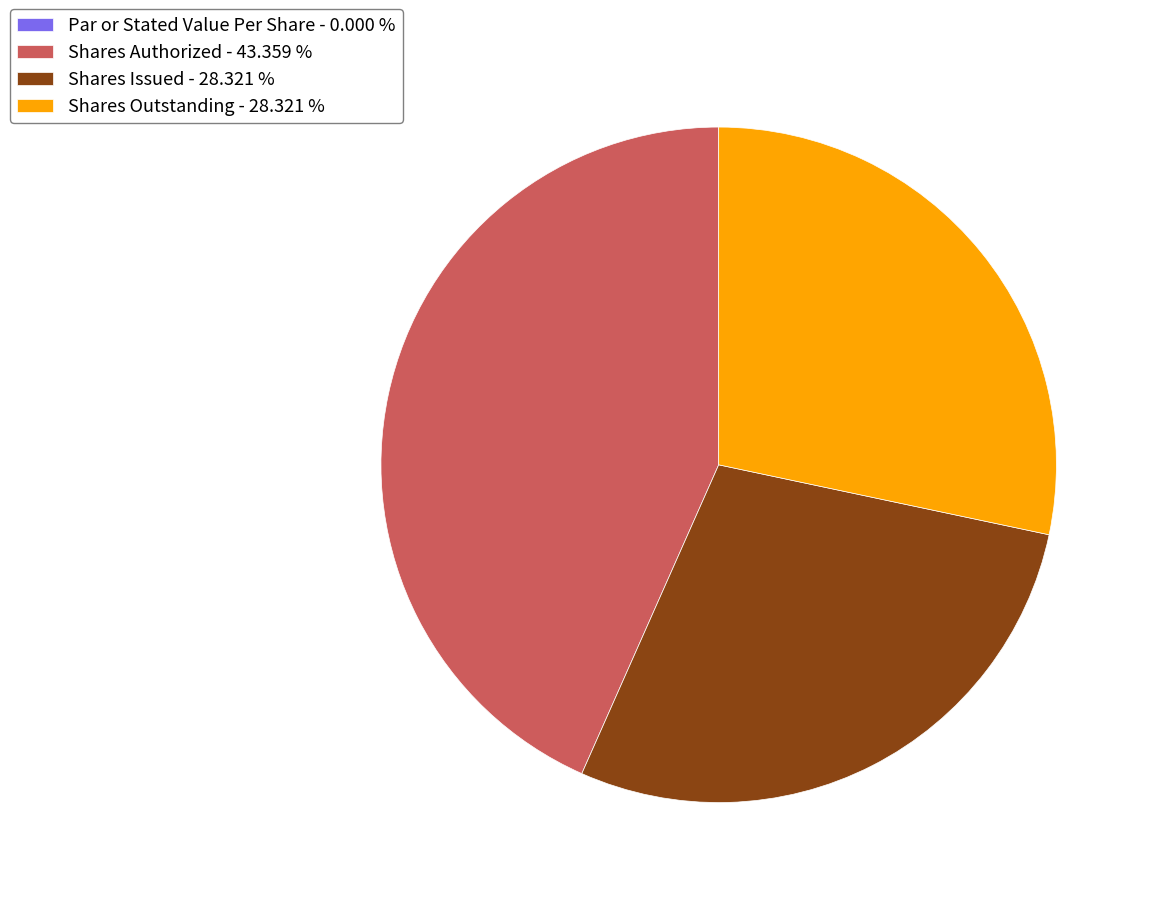

Does any single category account for the majority?

No